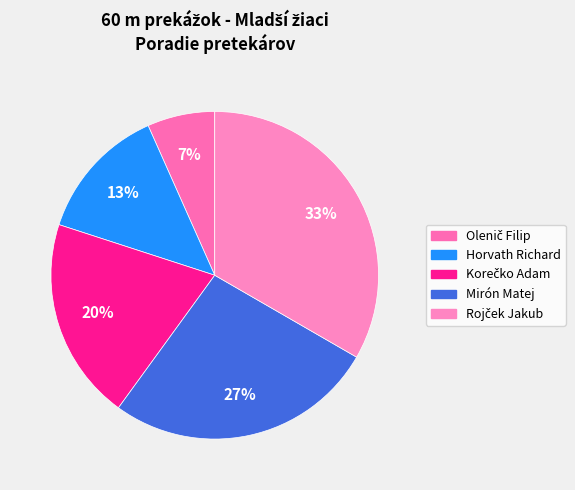

How many segments does this pie chart have?

5